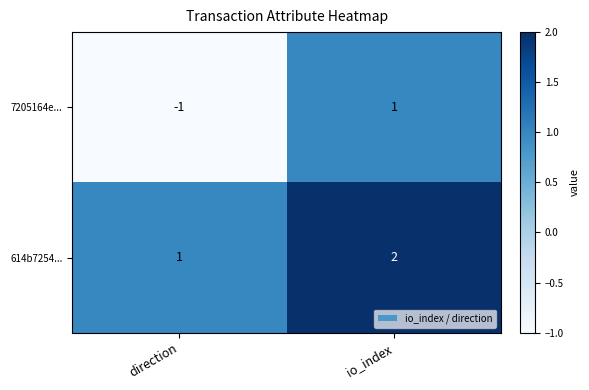

How many data points in 614b7254... are less than 2?

1